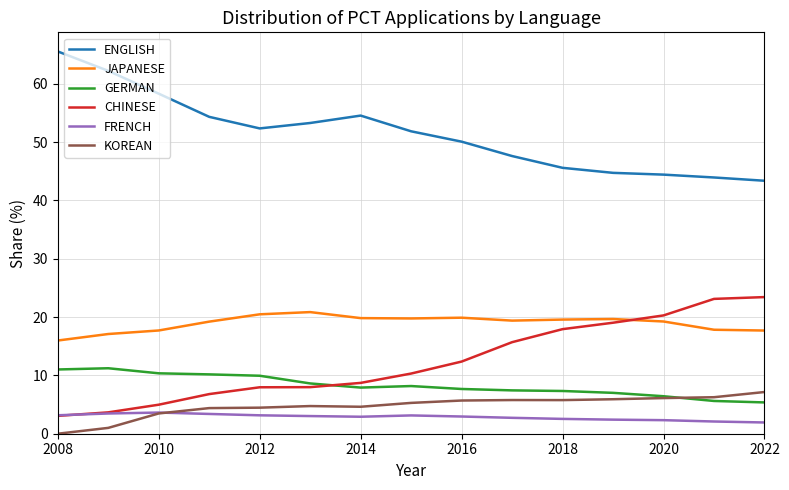

True or false: ENGLISH and GERMAN cross at least once.

False